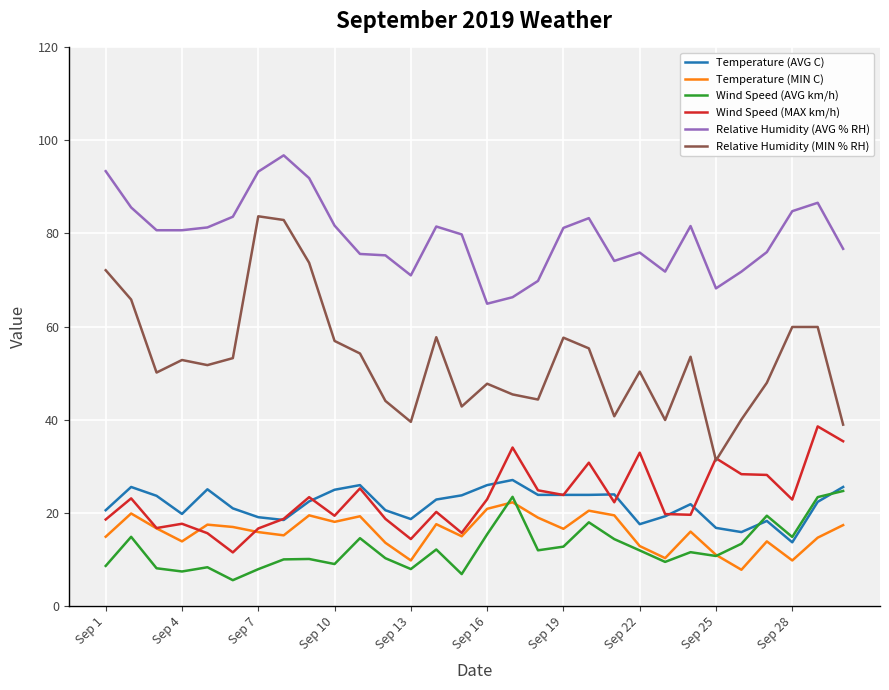

What is the lowest value of the Relative Humidity (MIN % RH) series?

31.2